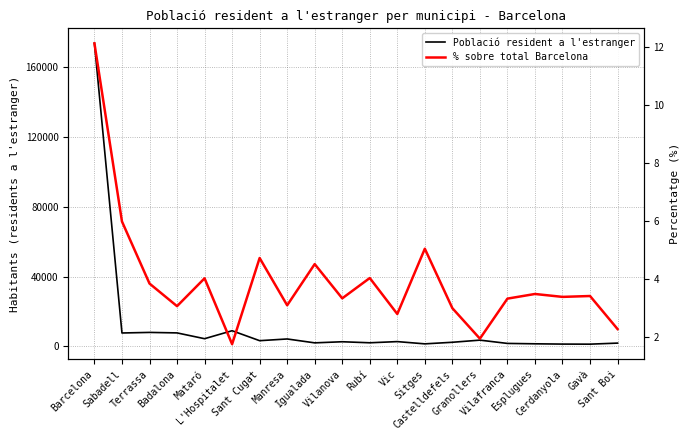

What is the average value of the Població resident a l'estranger series?

12143.0